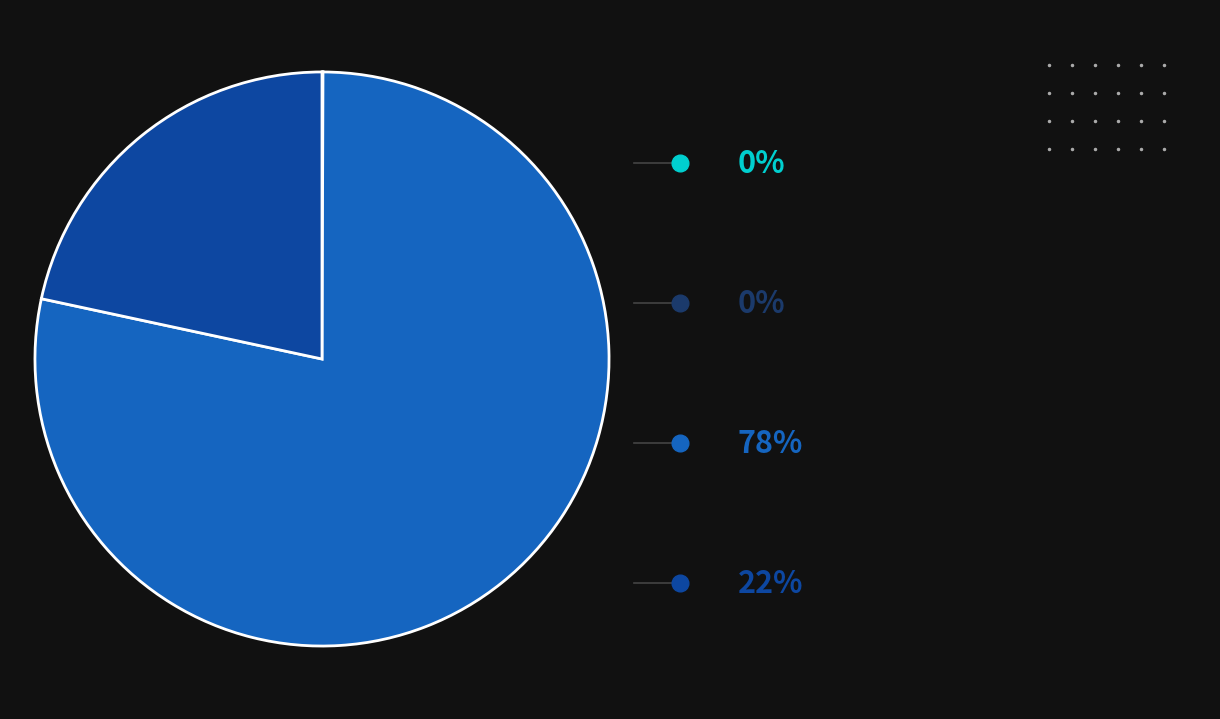

Is there a majority slice in this chart?

Yes